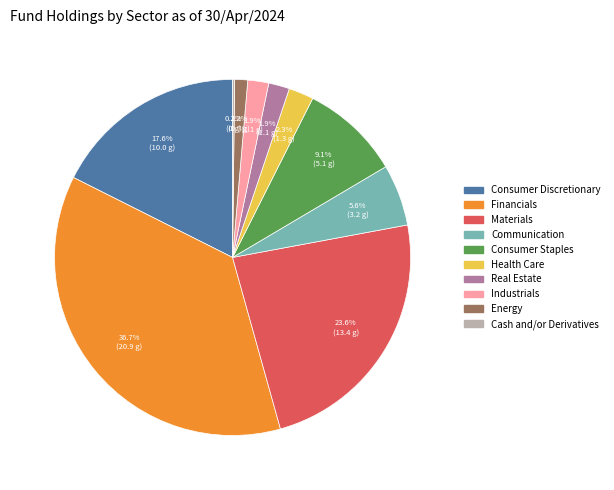

Is there any slice that represents more than half of the pie?

No